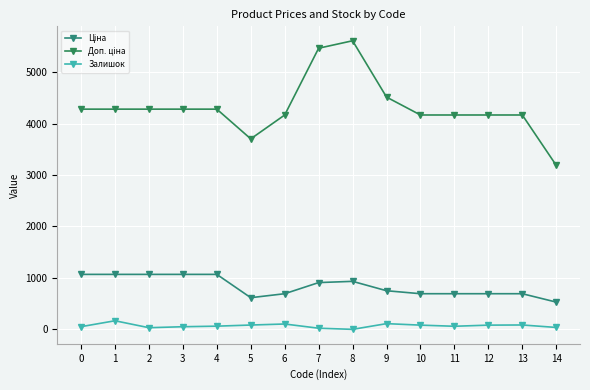

True or false: Ціна and Доп. ціна cross at least once.

False